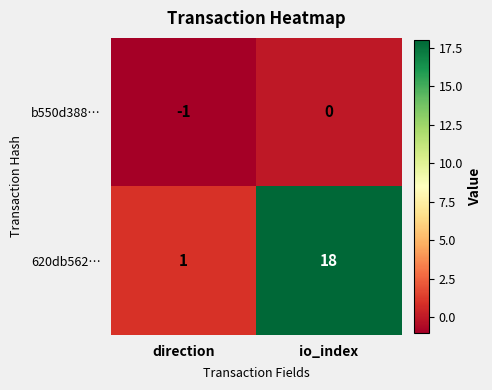

Rank the series by their average value, from highest to lowest.

620db562…, b550d388…